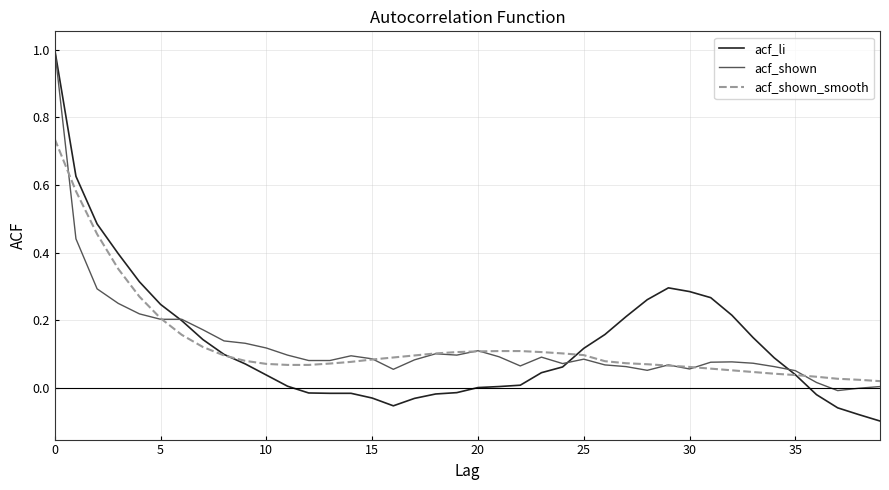

Which series has the widest spread of values?

acf_li